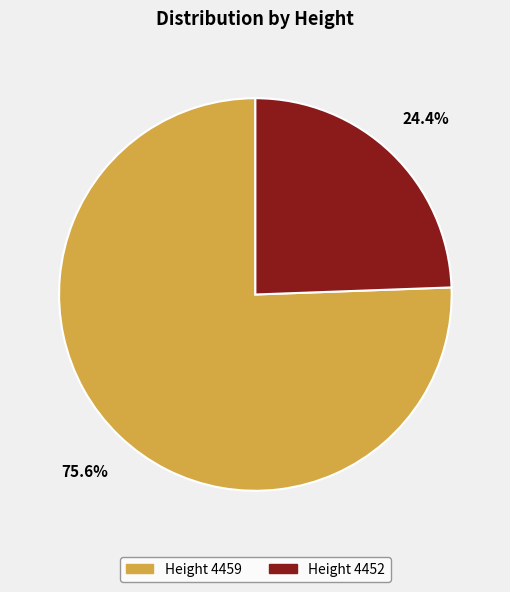

Which slice is the largest?

Height 4459